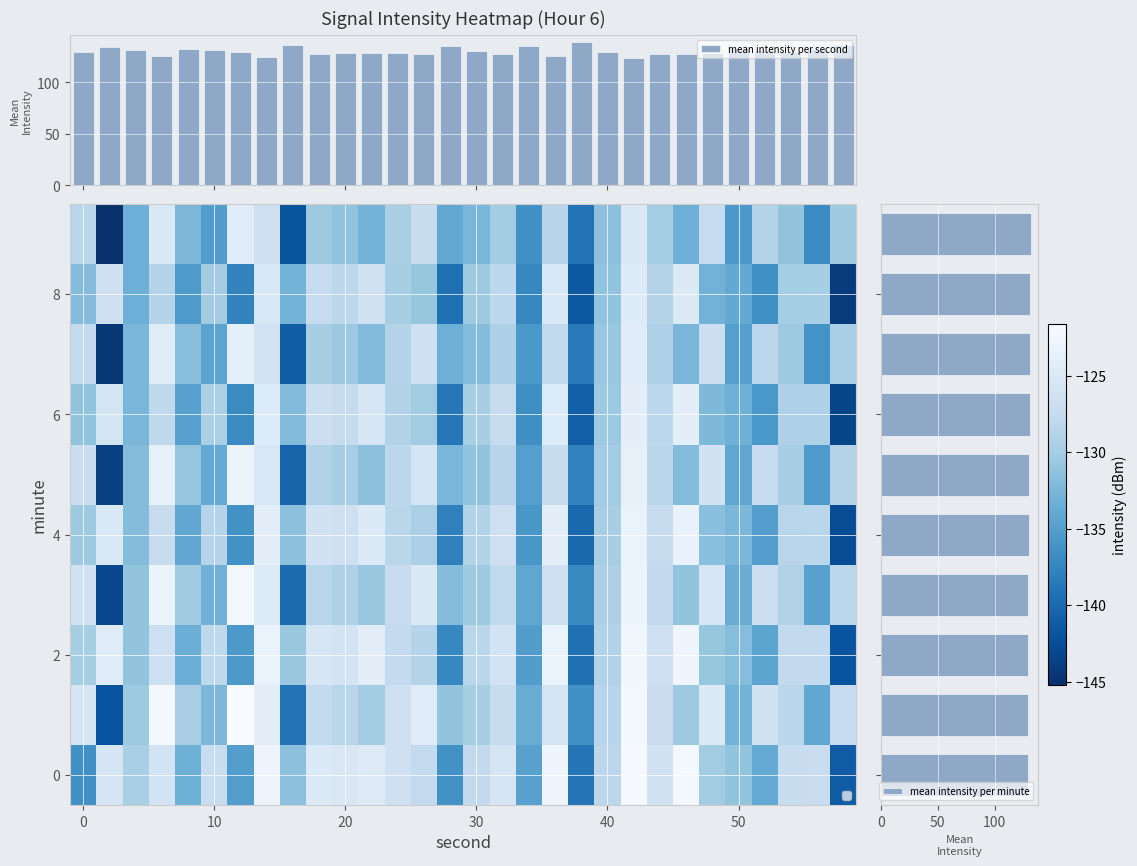

What is the sum of all mean intensity per second values?

3909.4